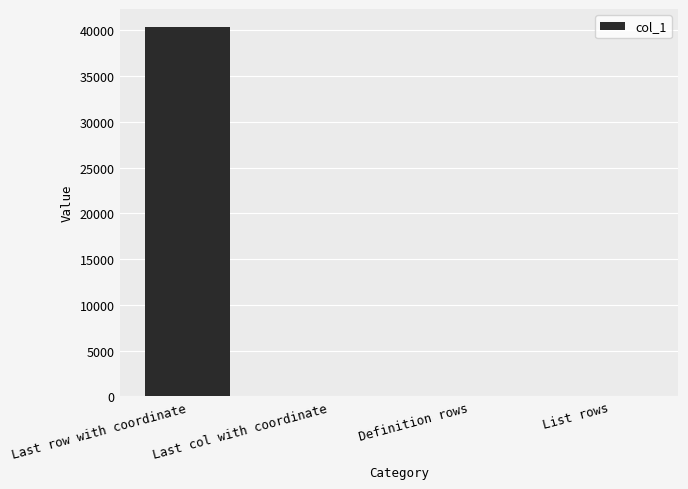

What is the sum of all values?

40336